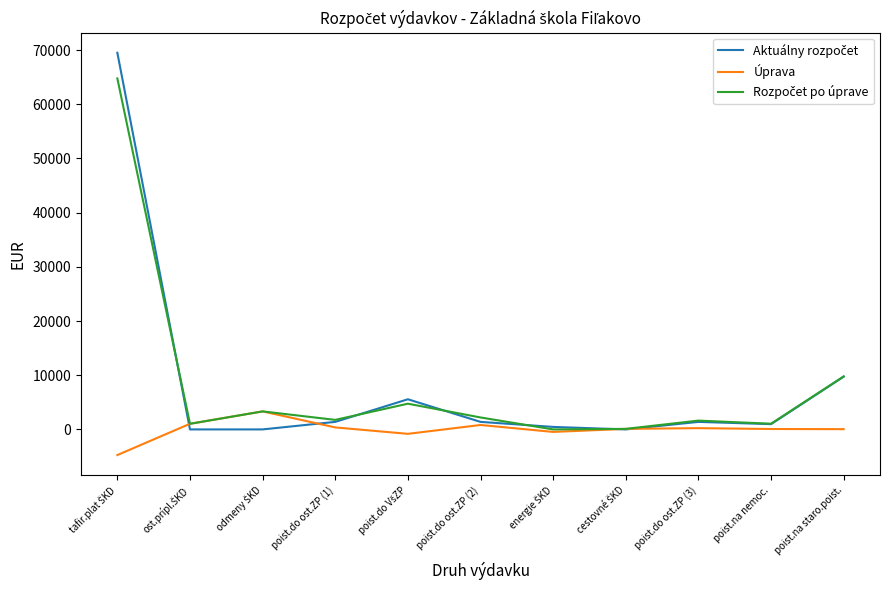

What is the minimum value for Úprava?

-4730.4